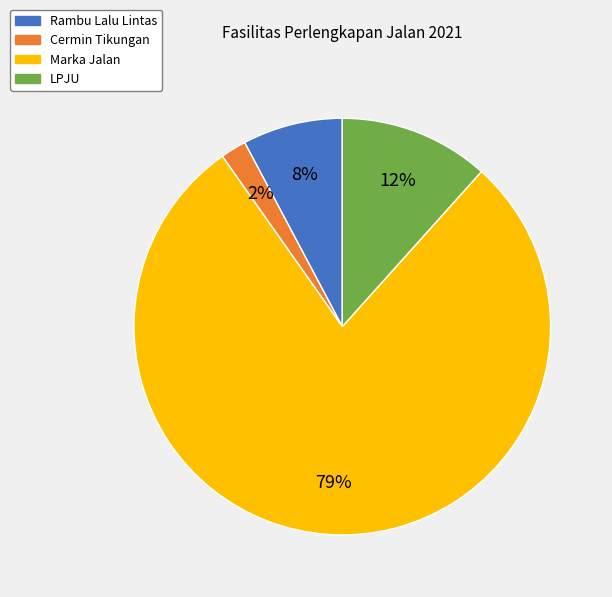

Between LPJU and Cermin Tikungan, which is larger?

LPJU